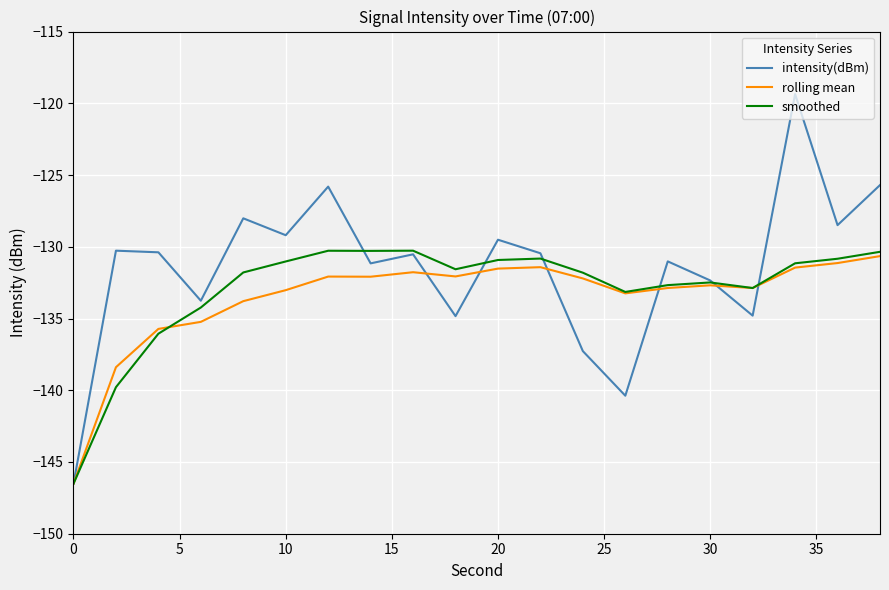

Which series has the largest total across all categories?

intensity(dBm)